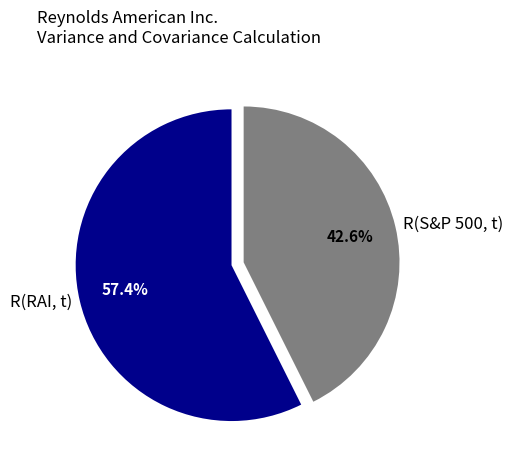

How many slices are in this pie chart?

2